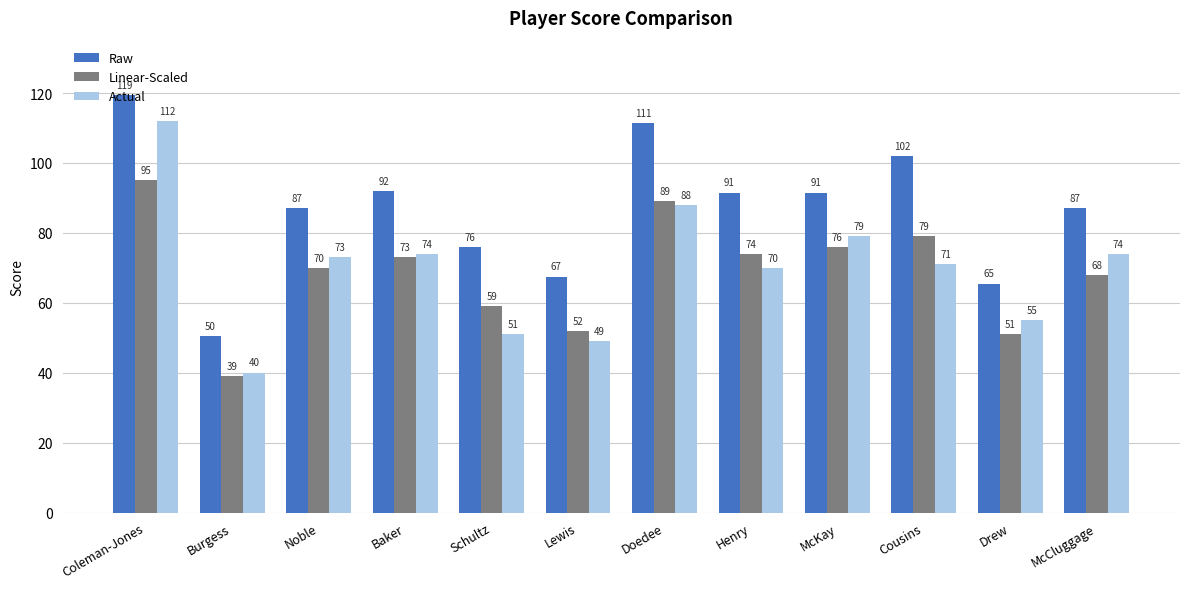

What is the difference between the second highest and minimum values in the Linear-Scaled series?

50.0